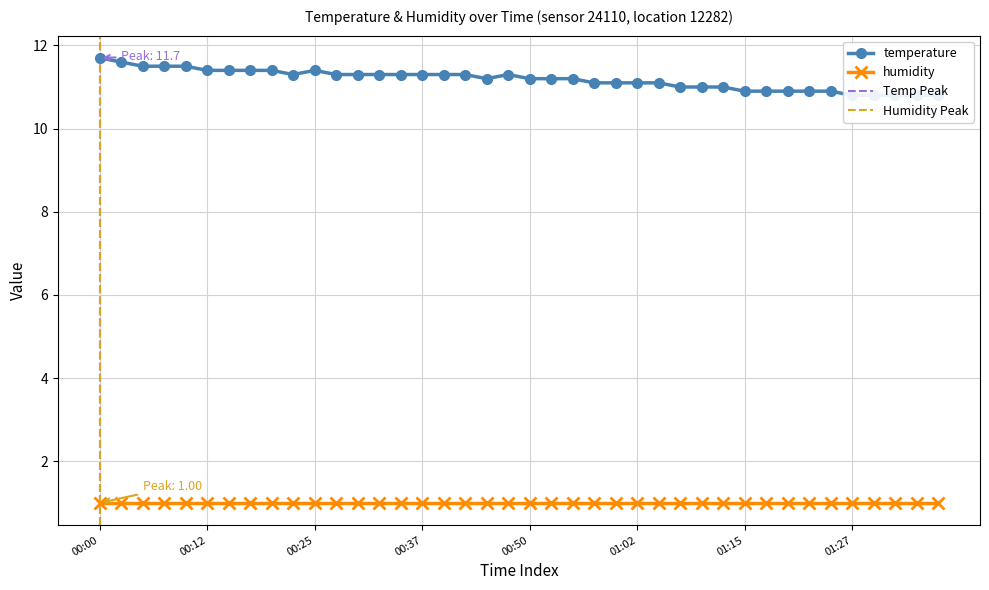

What is the label of the 33rd point from the right?

00:17